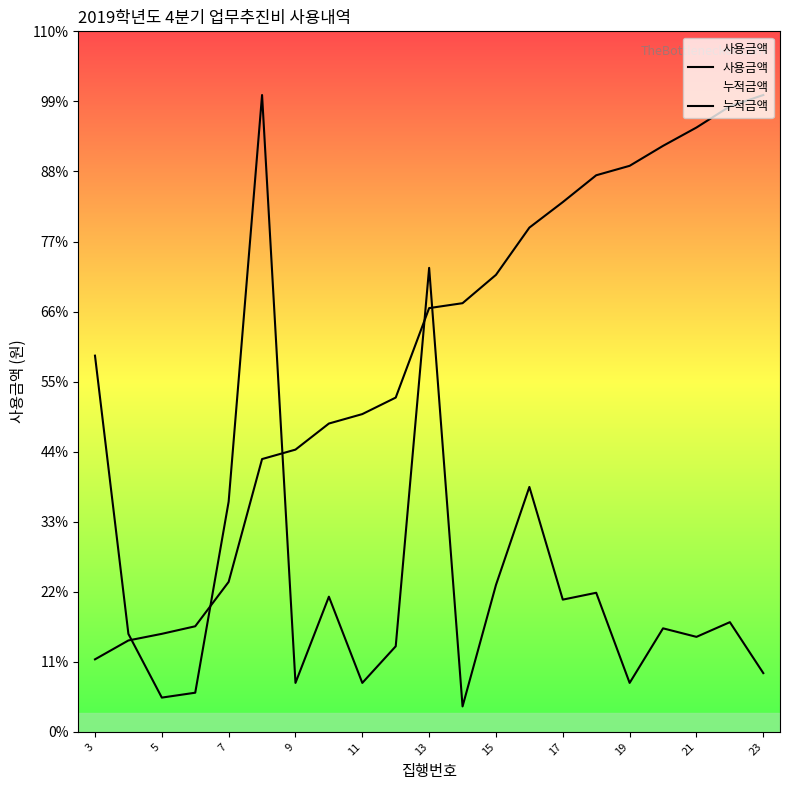

True or false: 누적금액 and 사용금액 intersect in this chart.

True